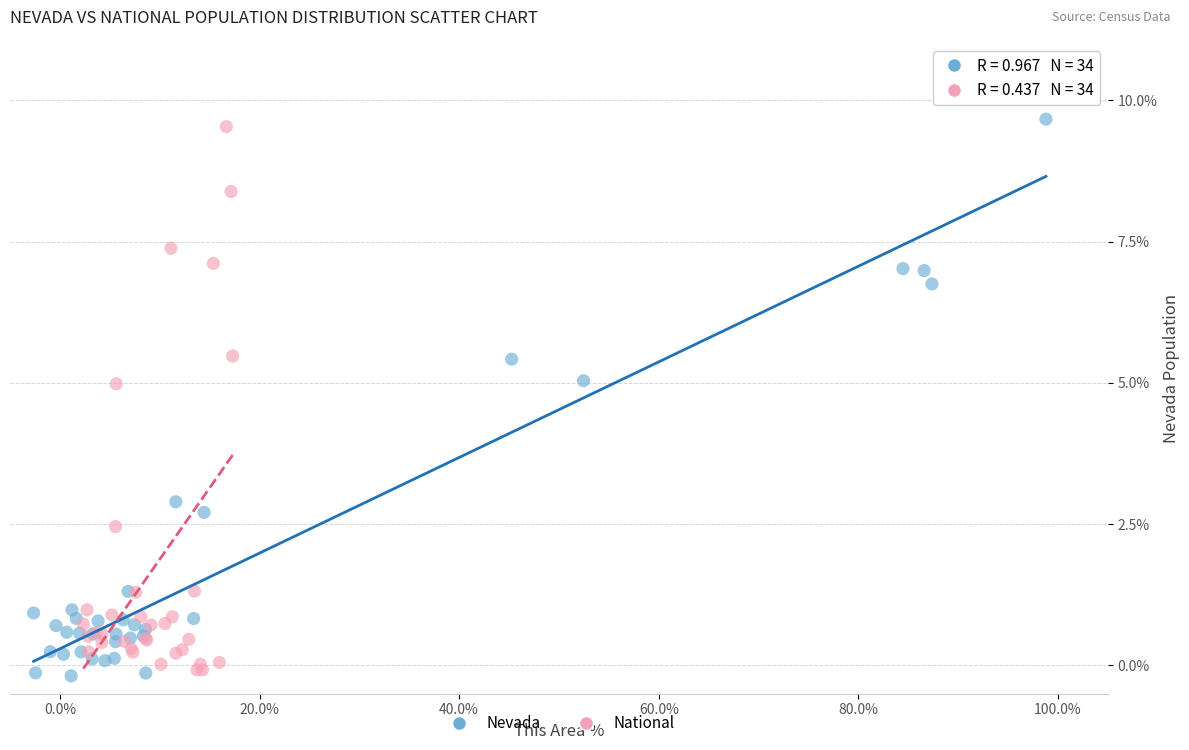

Which series has the largest Y range (max minus min)?

Nevada